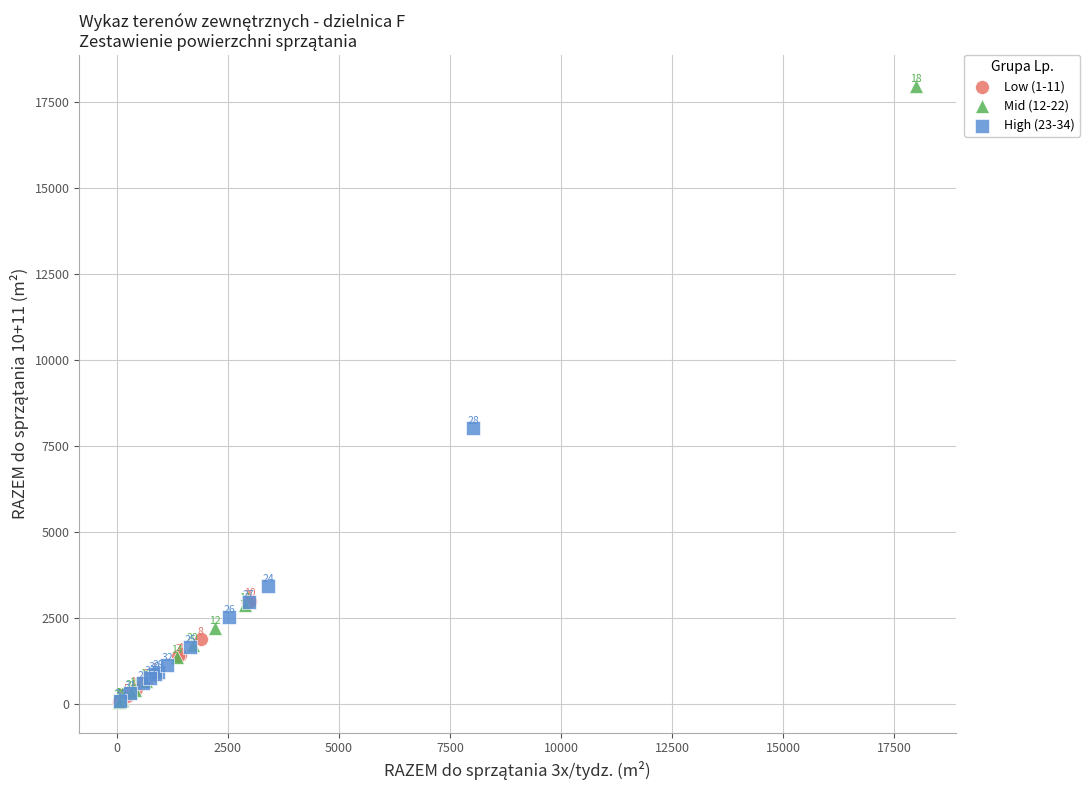

Which series reaches the minimum Y coordinate?

Mid (12-22)